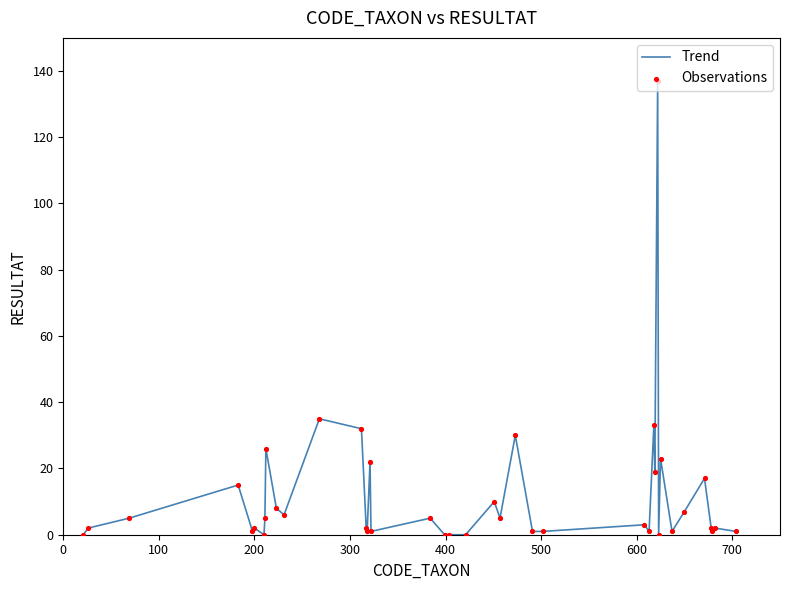

What is the greatest value displayed?

137